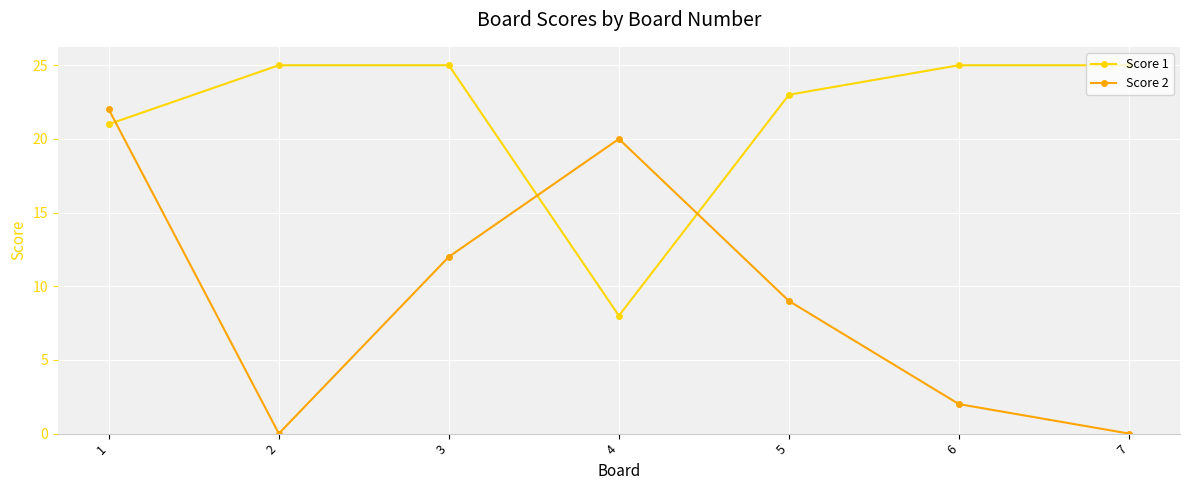

What is the value of the Score 1 point at the 7th from the left?

25